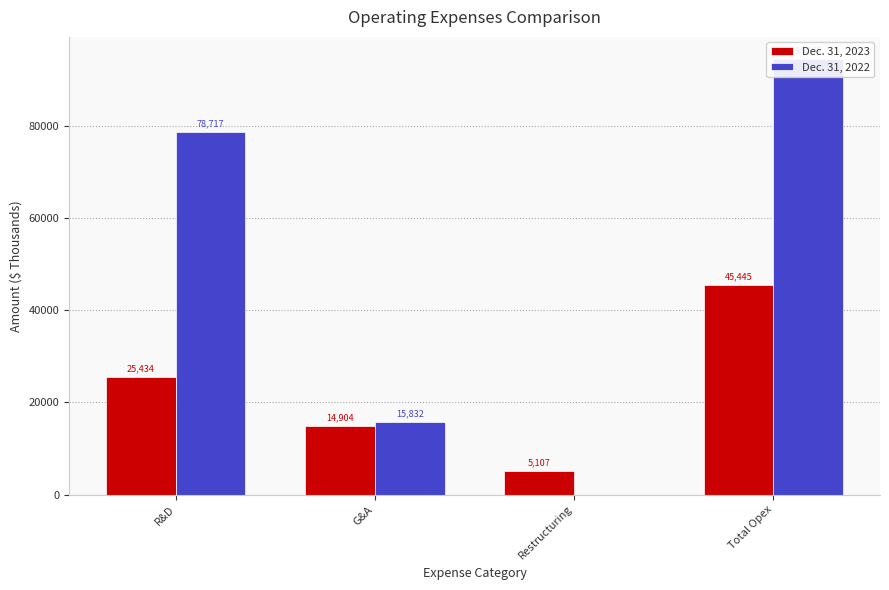

Rank the series by their average value, from highest to lowest.

Dec. 31, 2022, Dec. 31, 2023